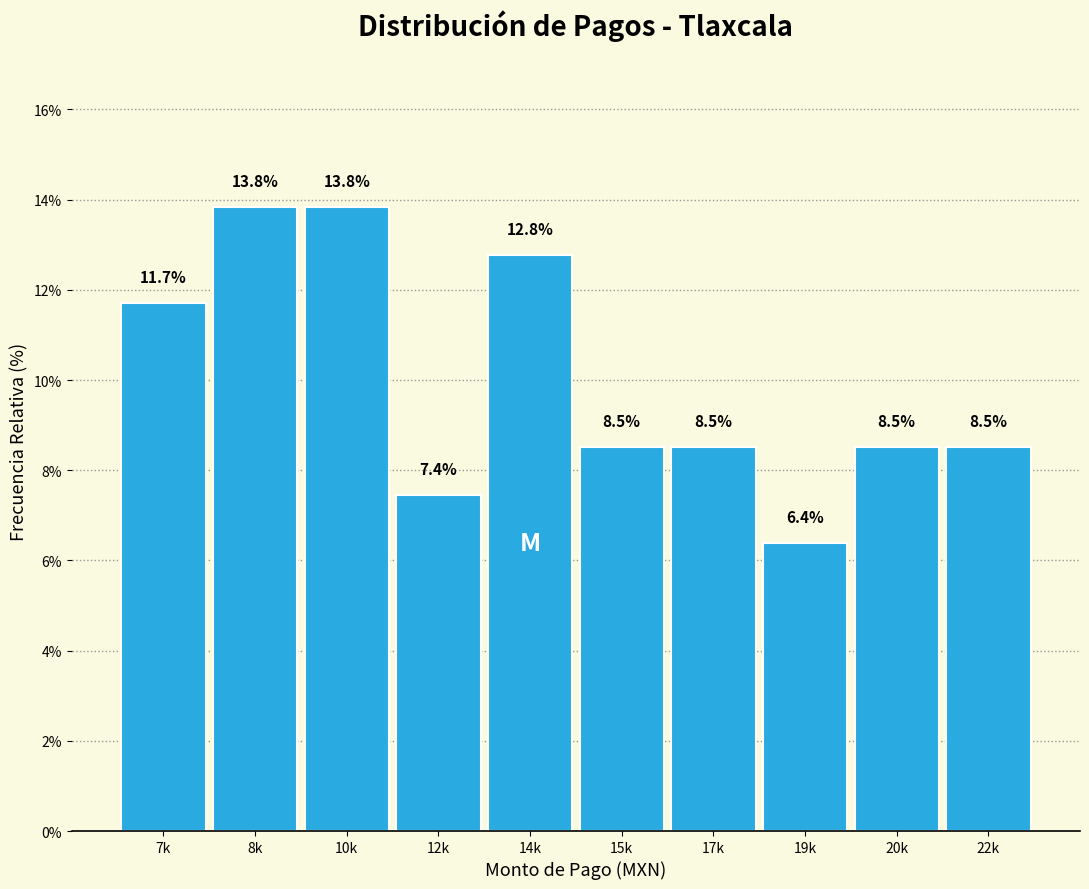

Reading left to right, what are all the values shown in this chart?

7k=11.7	8k=13.8	10k=13.8	12k=7.4	14k=12.8	15k=8.5	17k=8.5	19k=6.4	20k=8.5	22k=8.5